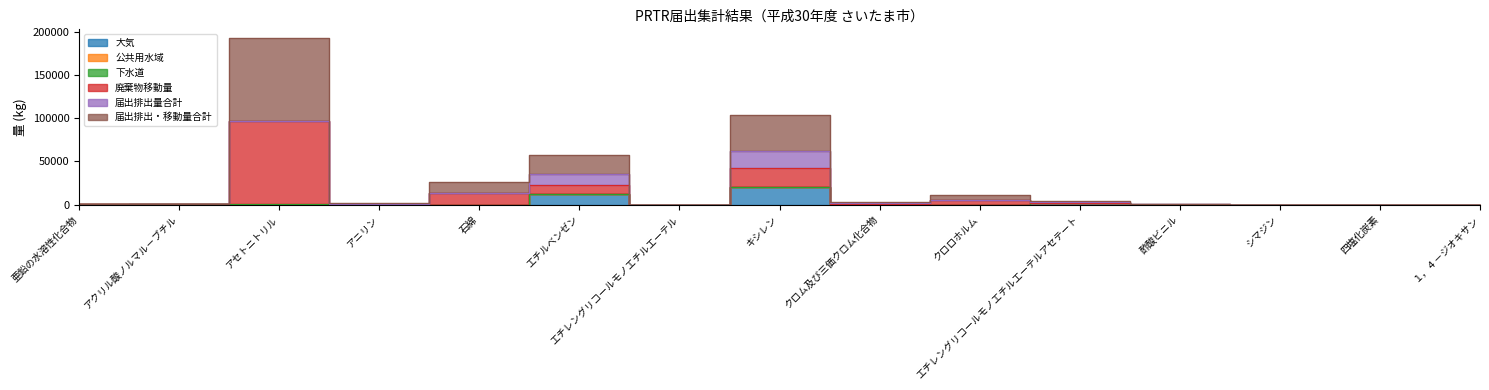

True or false: 大気 and 届出排出量合計 cross at least once.

False